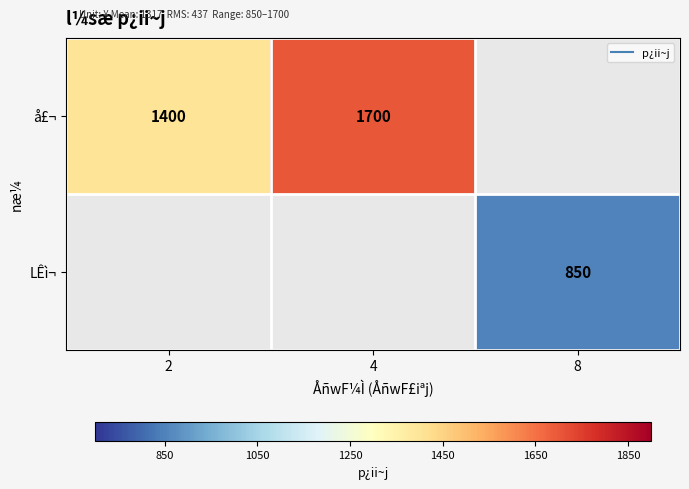

What is the sum of the å£¬ values at 4 and 2?

3100.0